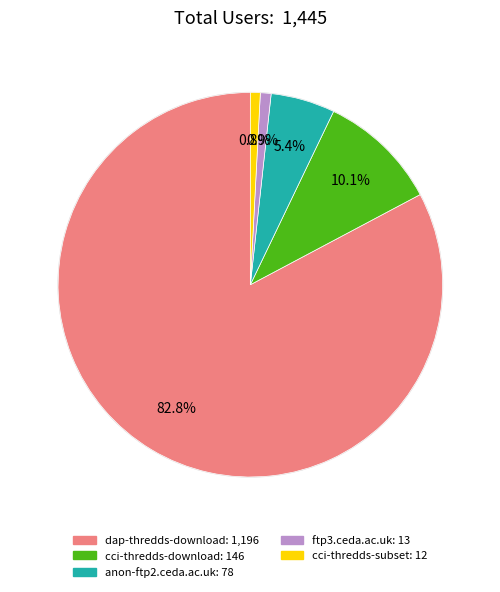

What percentage is the cci-thredds-subset slice, to the nearest percent?

1%